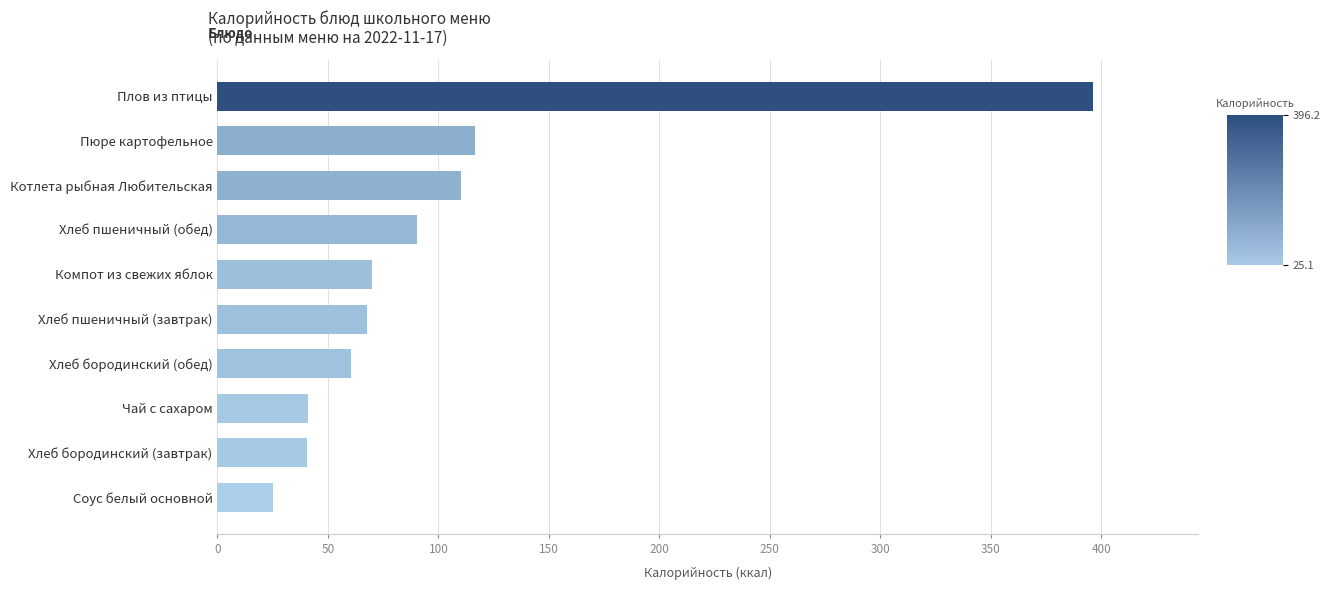

What is the label of the 8th bar from the top?

Чай с сахаром